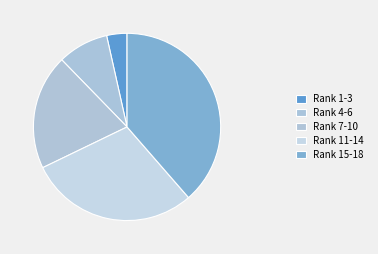

Rank the categories by value from highest to lowest.

Rank 15-18, Rank 11-14, Rank 7-10, Rank 4-6, Rank 1-3